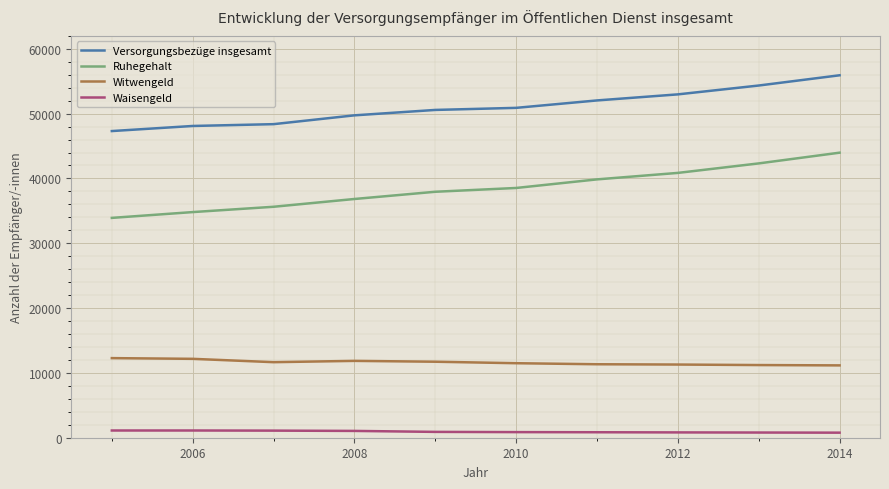

Rank the series by their maximum value, from lowest to highest.

Waisengeld, Witwengeld, Ruhegehalt, Versorgungsbezüge insgesamt